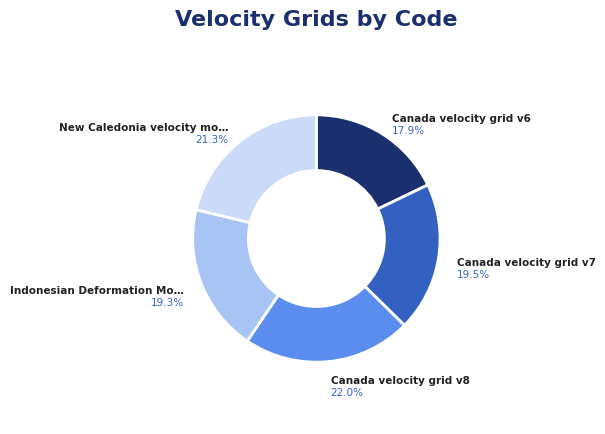

Is there any slice that represents more than half of the pie?

No